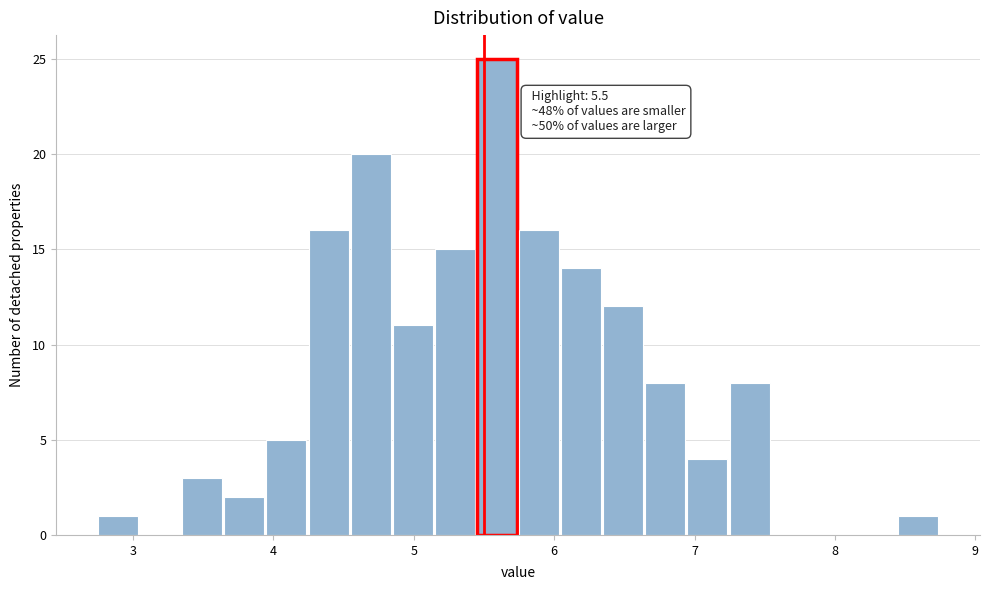

Around what value on the x-axis is the tallest bar? Give the approximate position of its centre, as read against the axis.

5.6